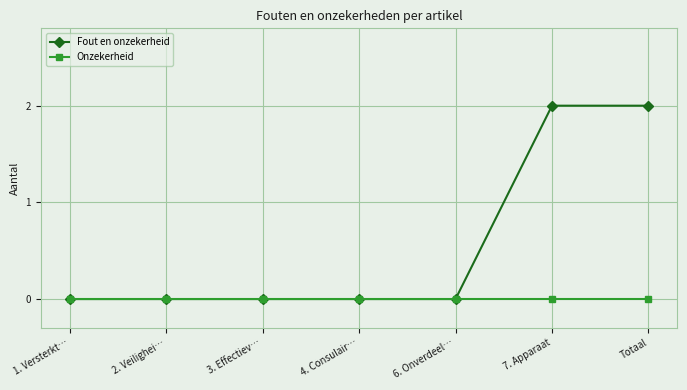

What is the average value of the Fout en onzekerheid series?

1